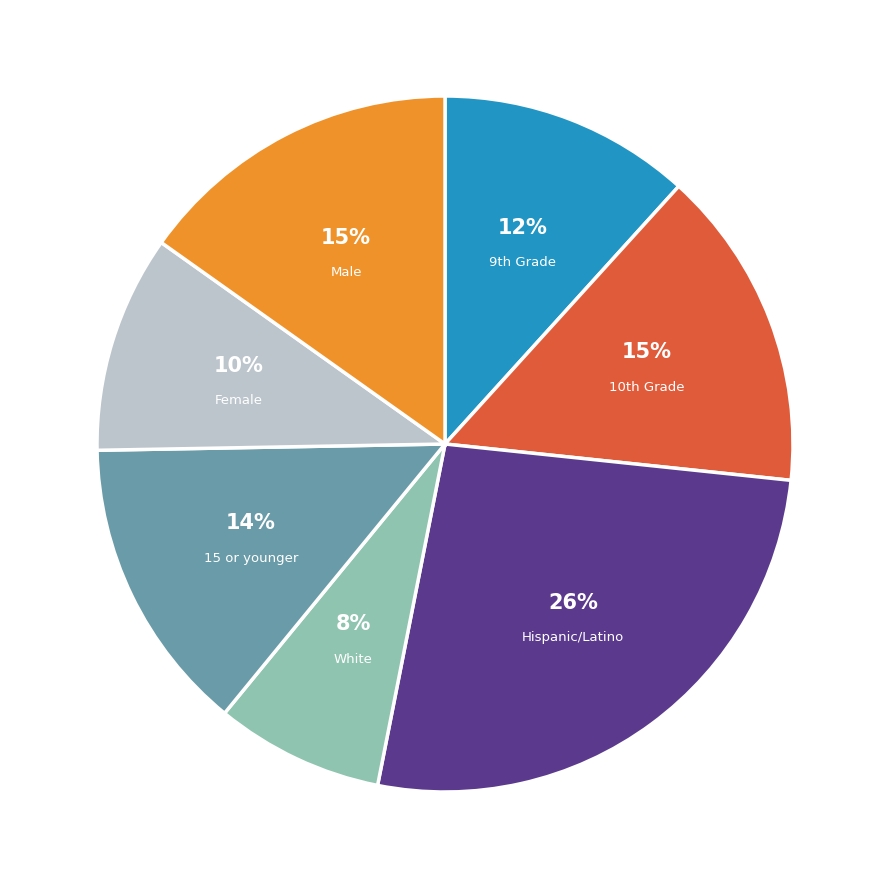

How many segments does this pie chart have?

7